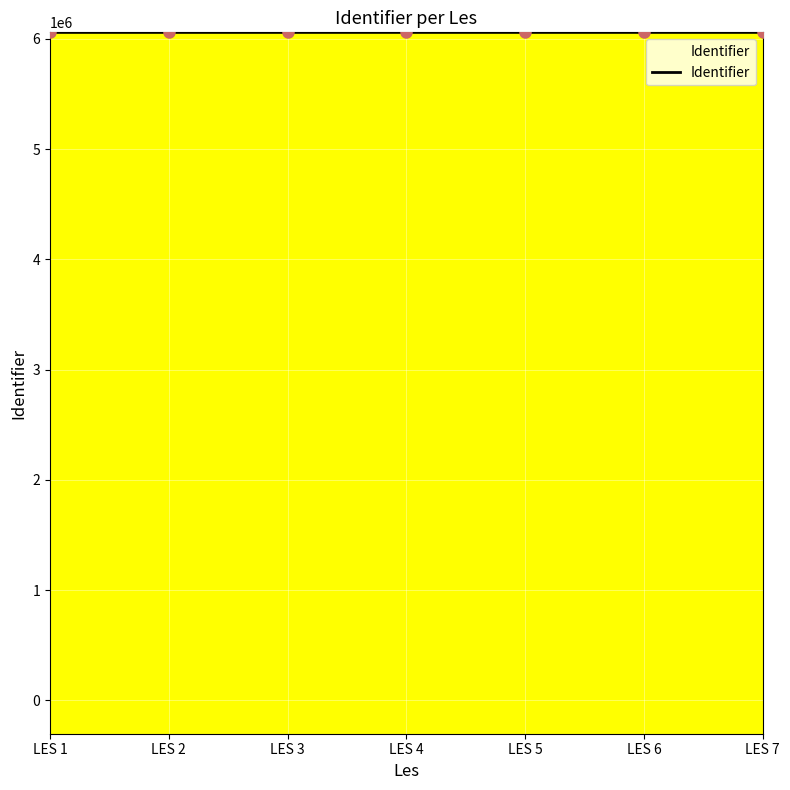

What is the greatest value displayed?

6059571